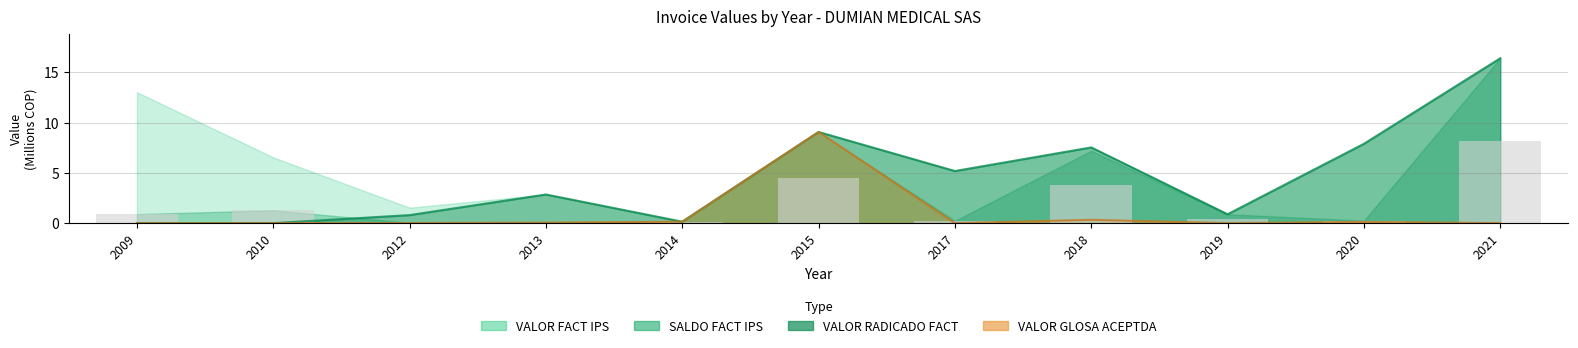

At how many categories does at least one series exceed 11?

1